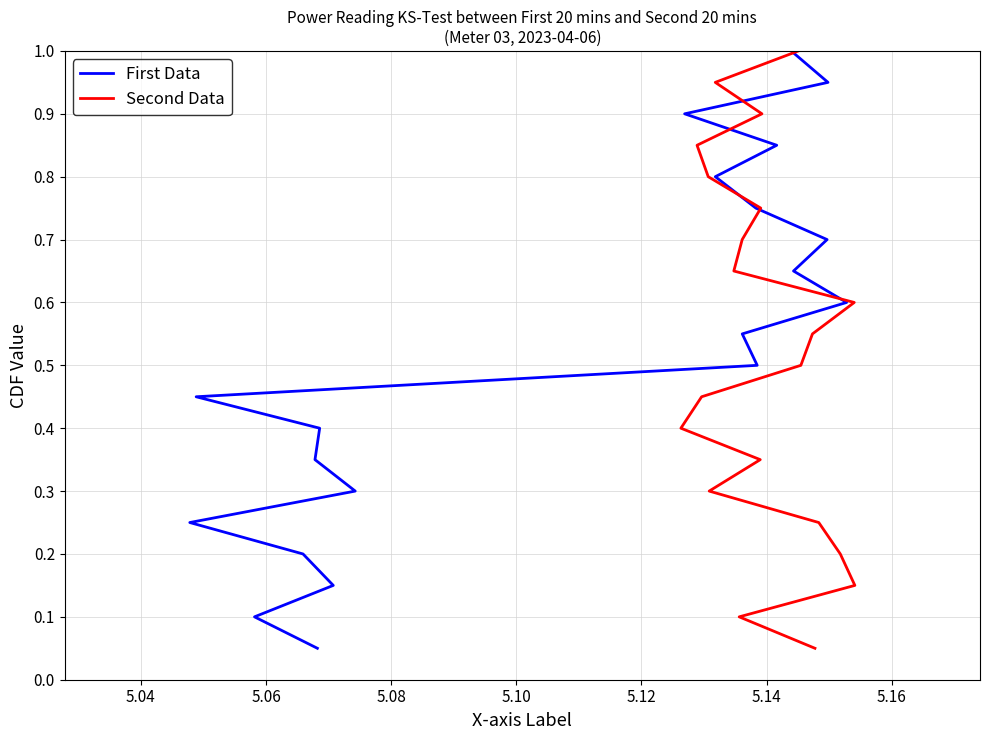

Is it true that First Data equals 1.2 at 15?

False